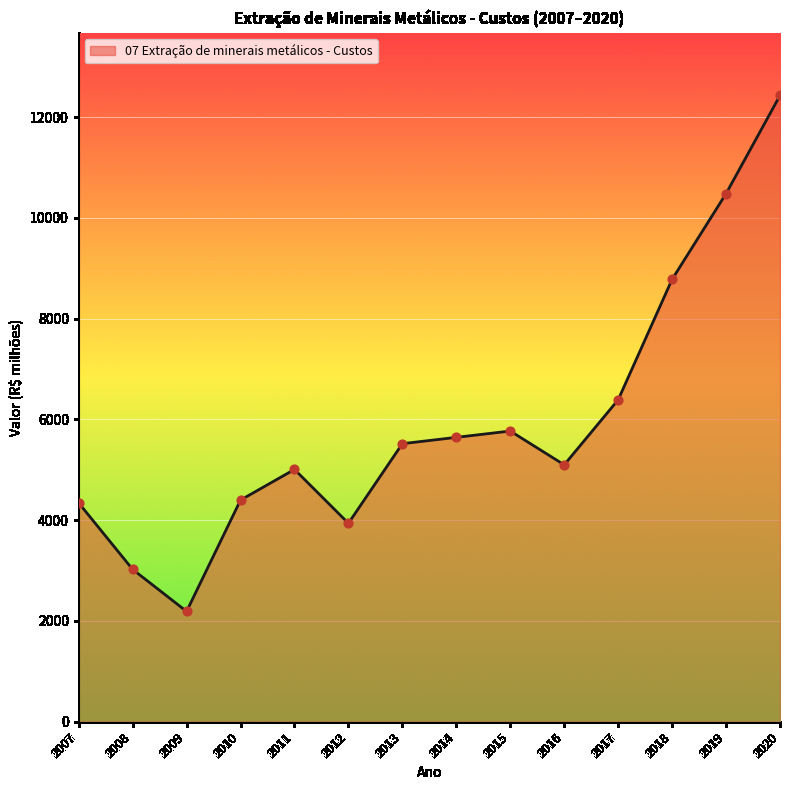

What is the change in value from 2009 to 2019?

+8289.9